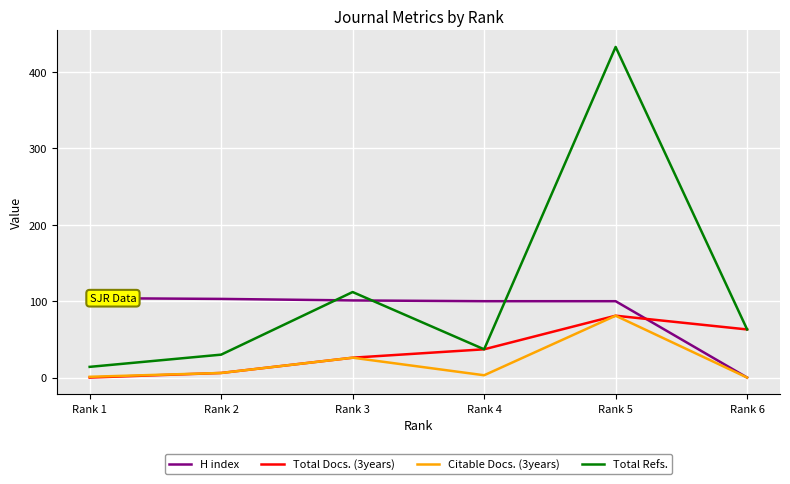

True or false: Citable Docs. (3years) and Total Refs. intersect in this chart.

False